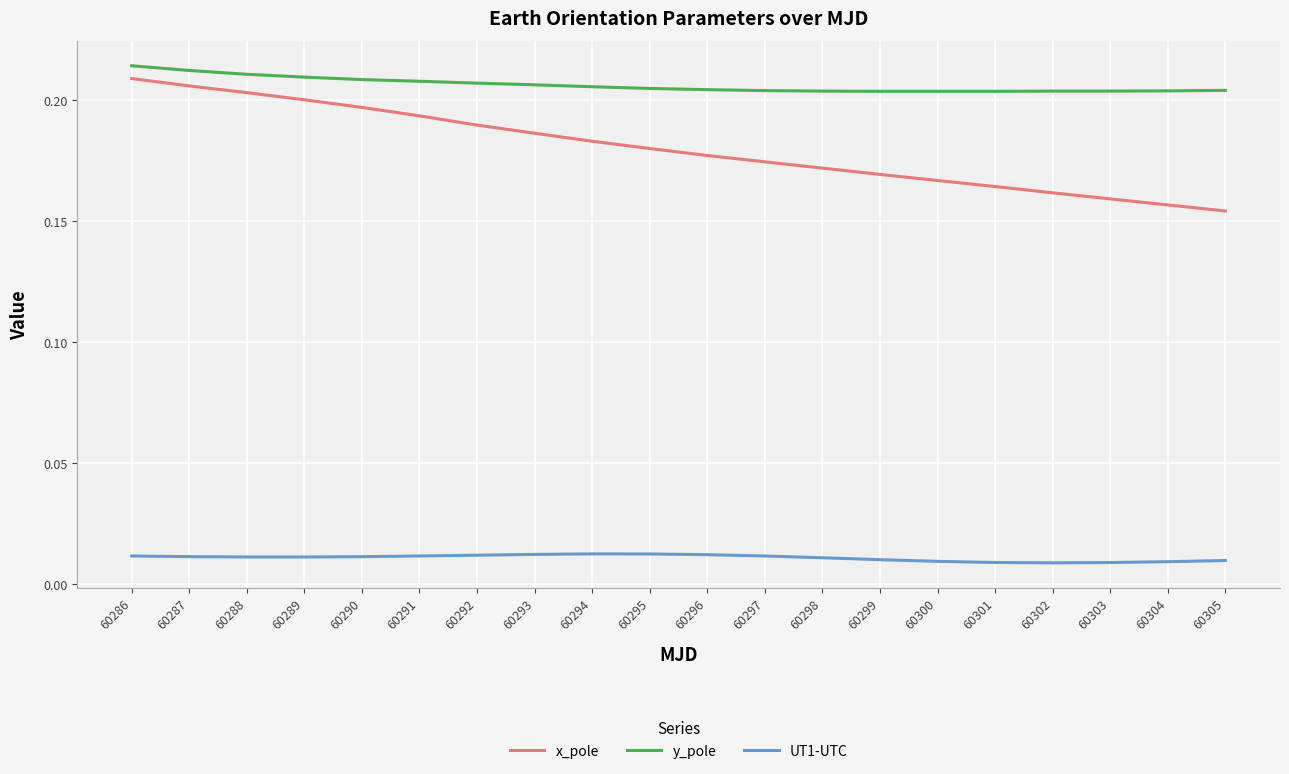

Which series has the largest range (max minus min)?

x_pole